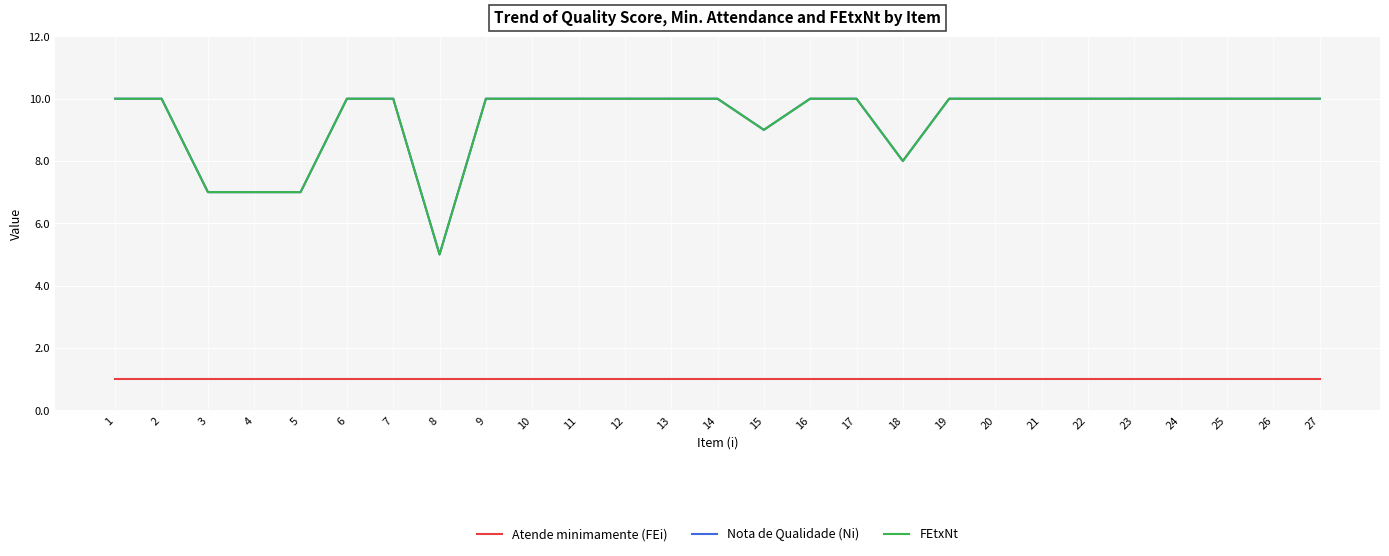

What is the smallest value displayed?

1